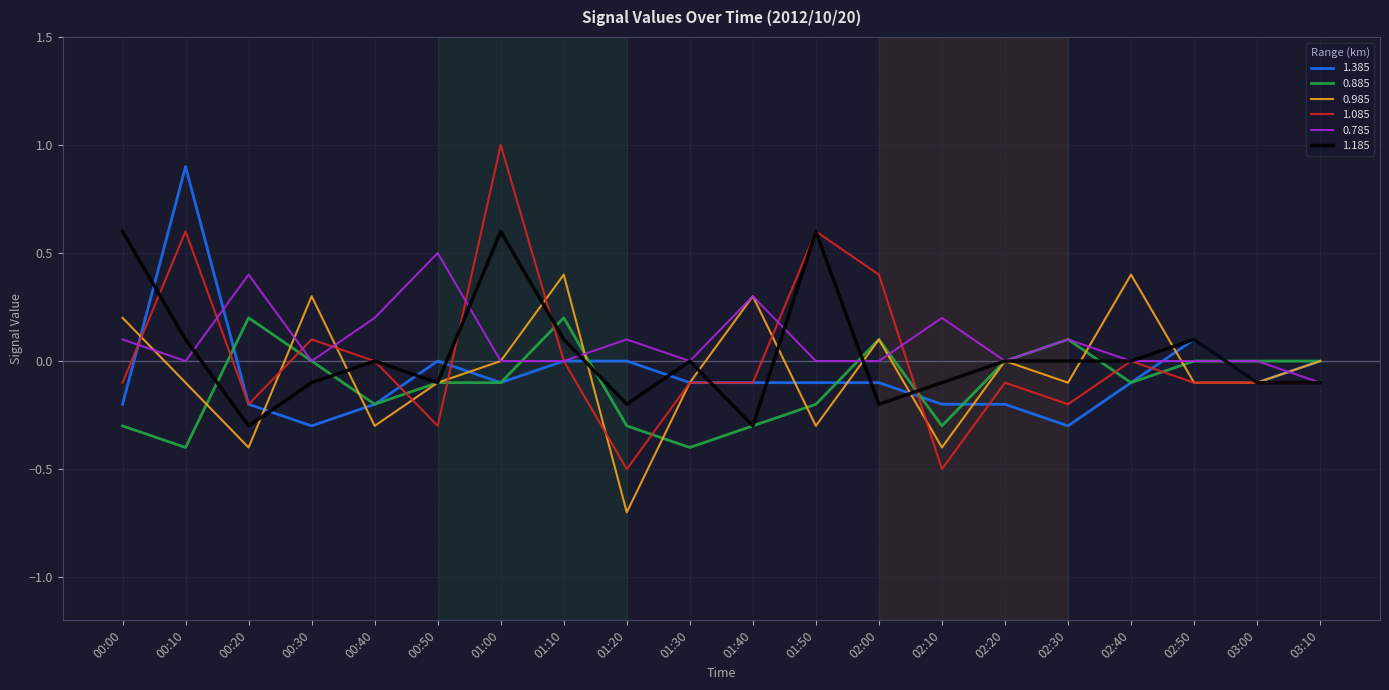

True or false: 1.385 and 0.885 cross at least once.

True